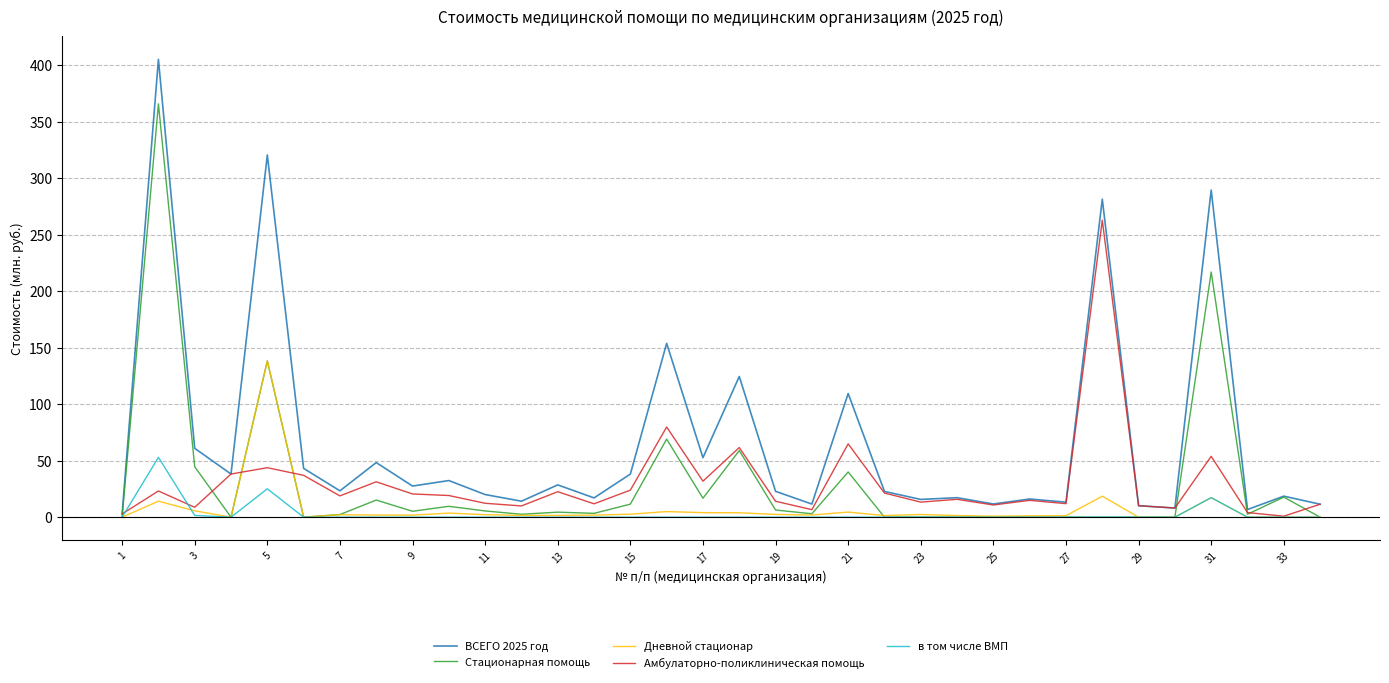

Which series has the largest total across all categories?

ВСЕГО 2025 год